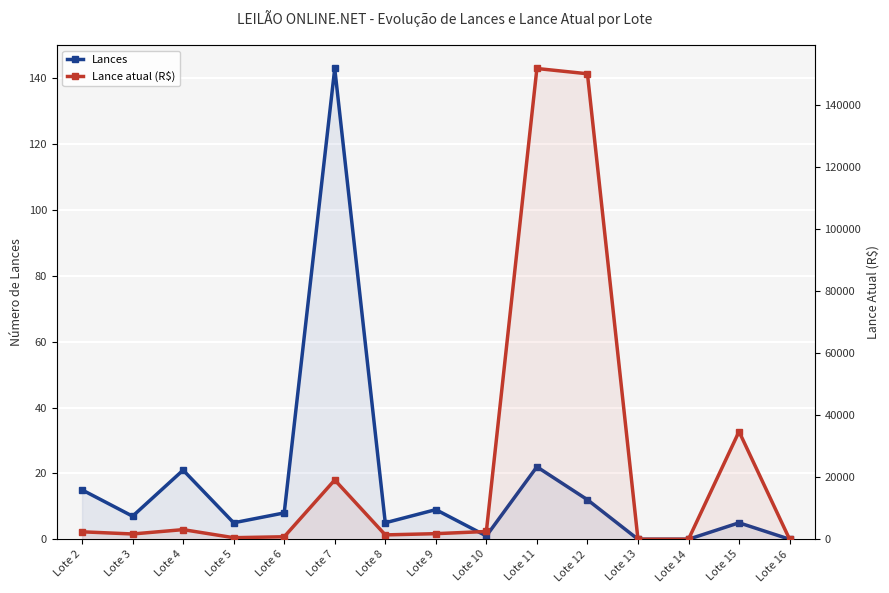

How many lines are shown in the chart?

2